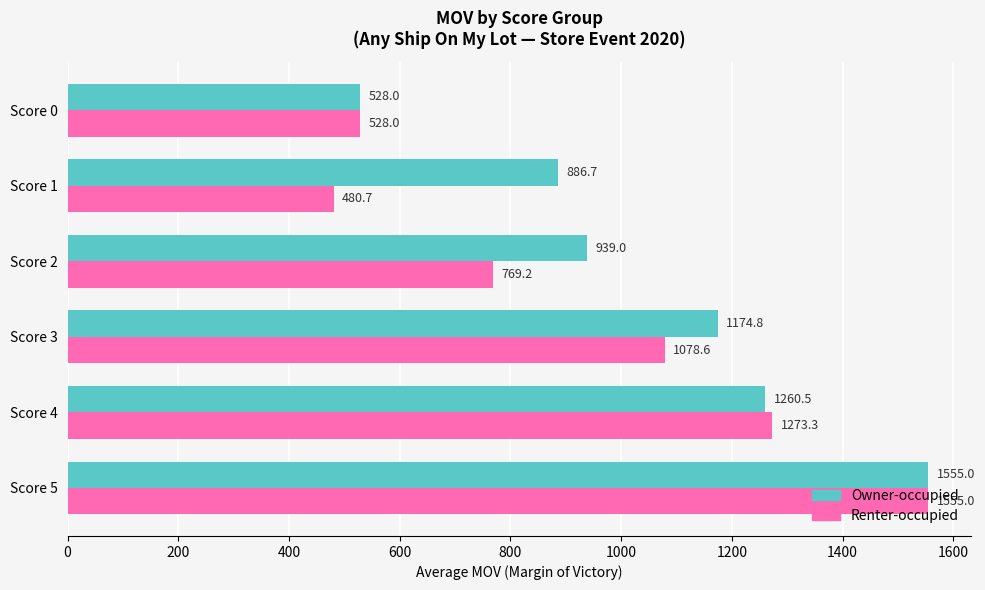

Which series has the largest range (max minus min)?

Renter-occupied